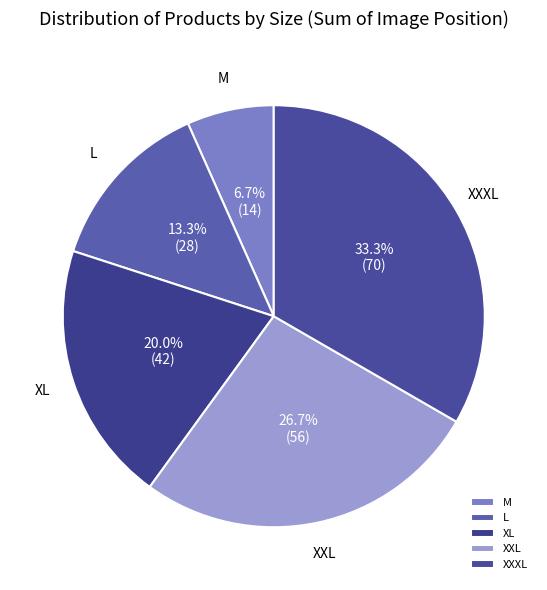

Does any single category account for the majority?

No